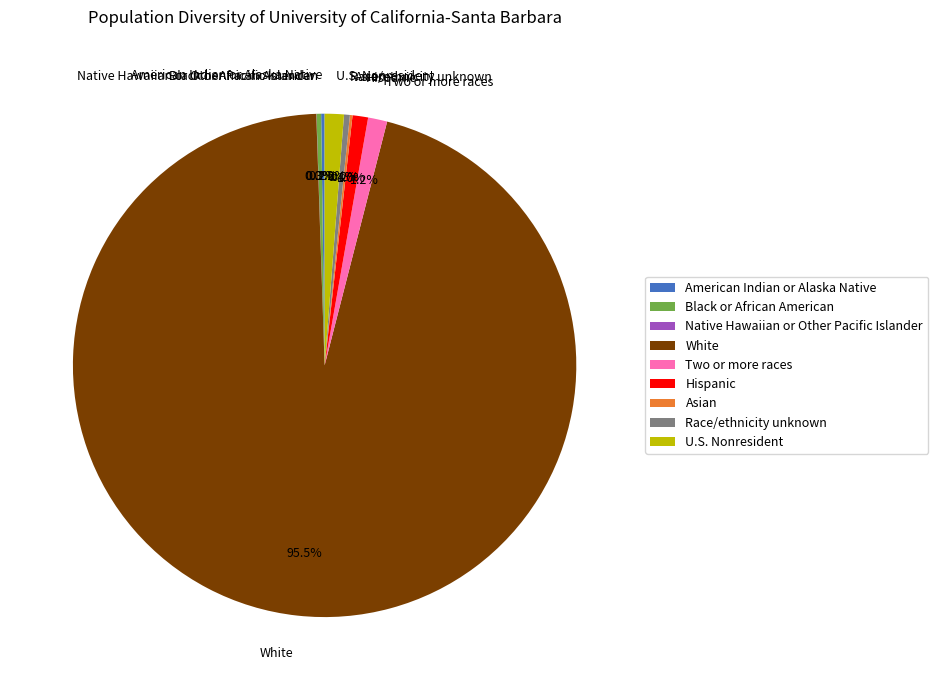

Which category has the biggest portion of the pie?

White